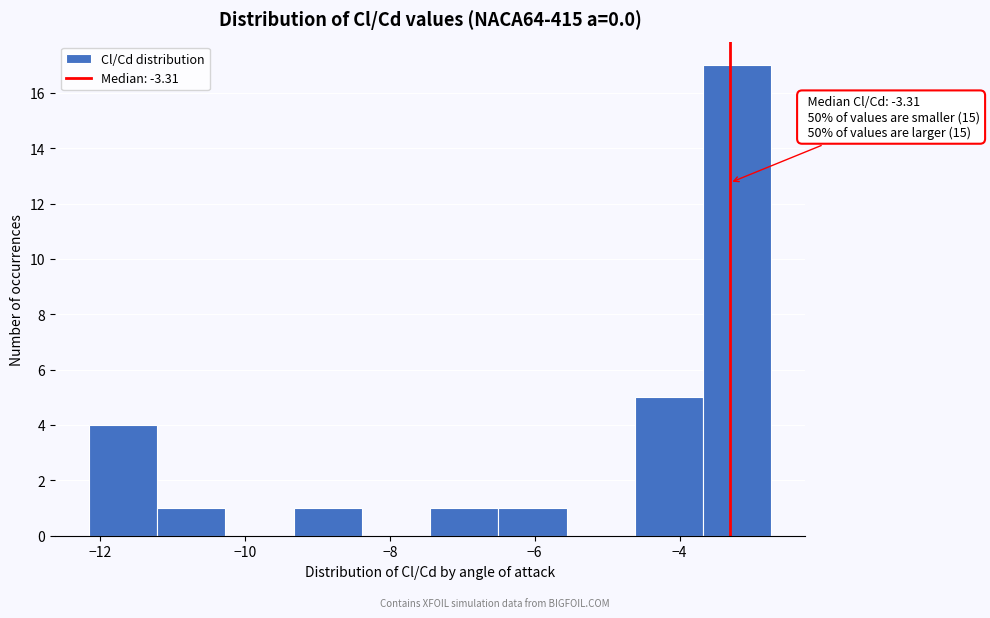

Which range on the x-axis has the tallest bar?

-3.6 to -2.8